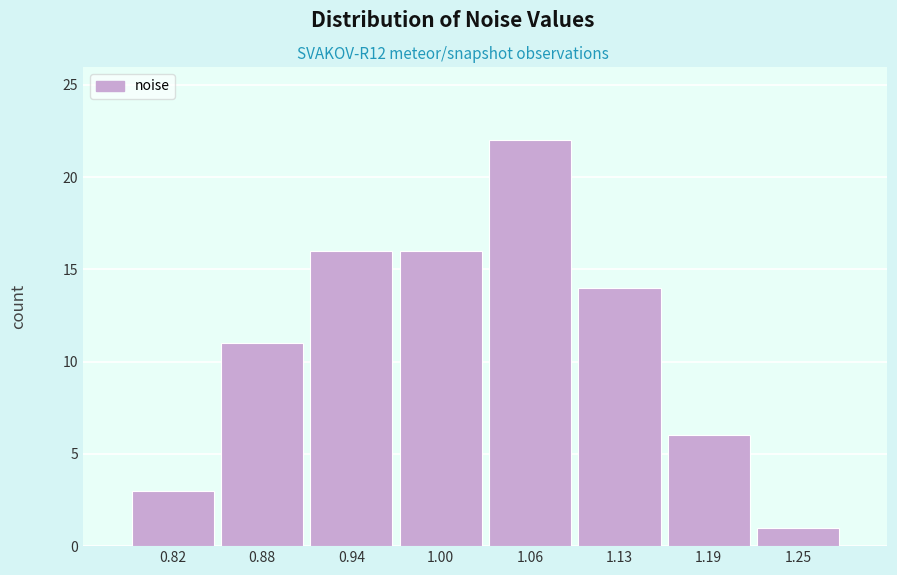

How tall is the bar that spans 0.97 to 1.03 on the x-axis? Neither the bar edges nor the heights are printed on the chart, so give them approximately, as read against the axes.

16